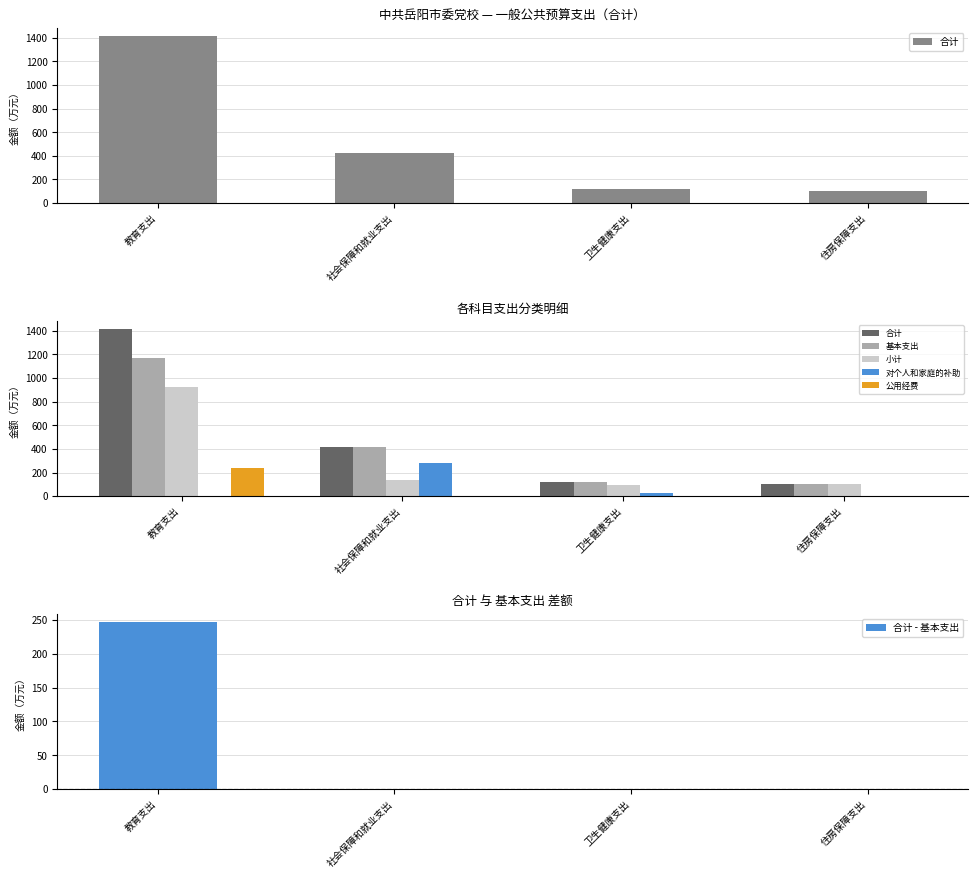

Rank the series by their maximum value, from highest to lowest.

合计, 基本支出, 小计, 对个人和家庭的补助, 合计 - 基本支出, 公用经费